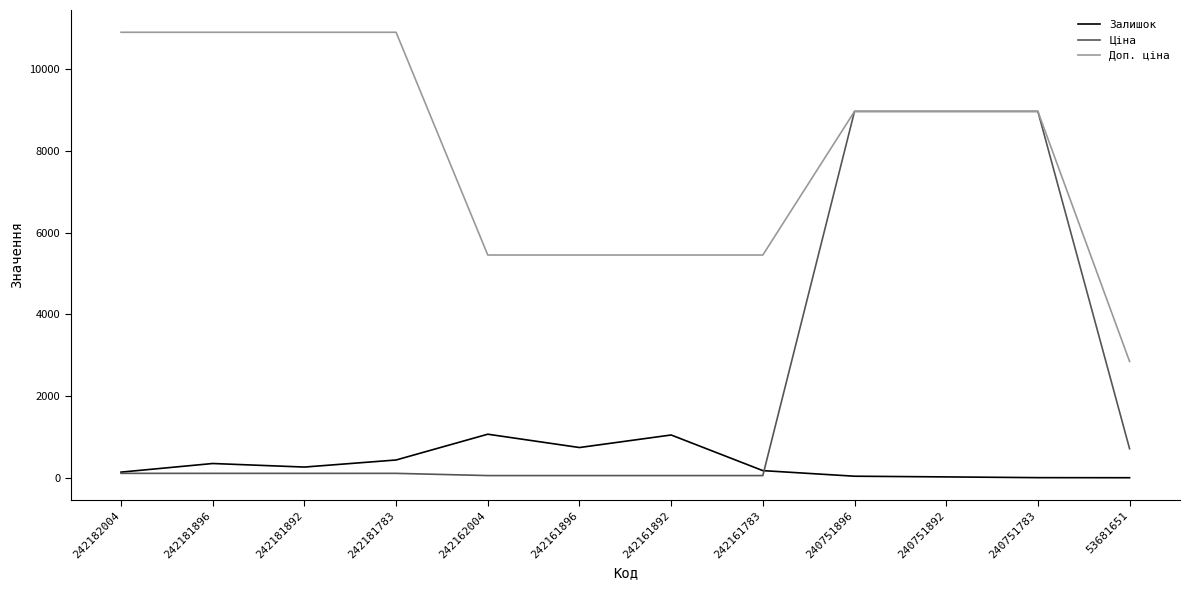

At how many categories does at least one series exceed 8818?

7